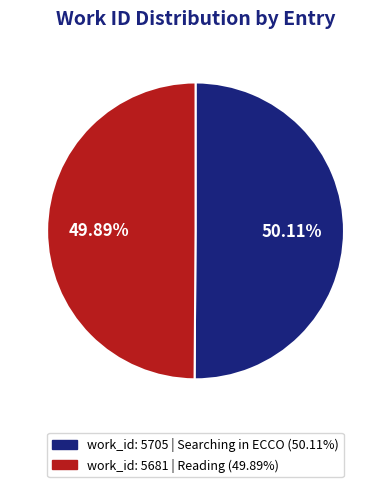

Count the number of slices in the pie.

2